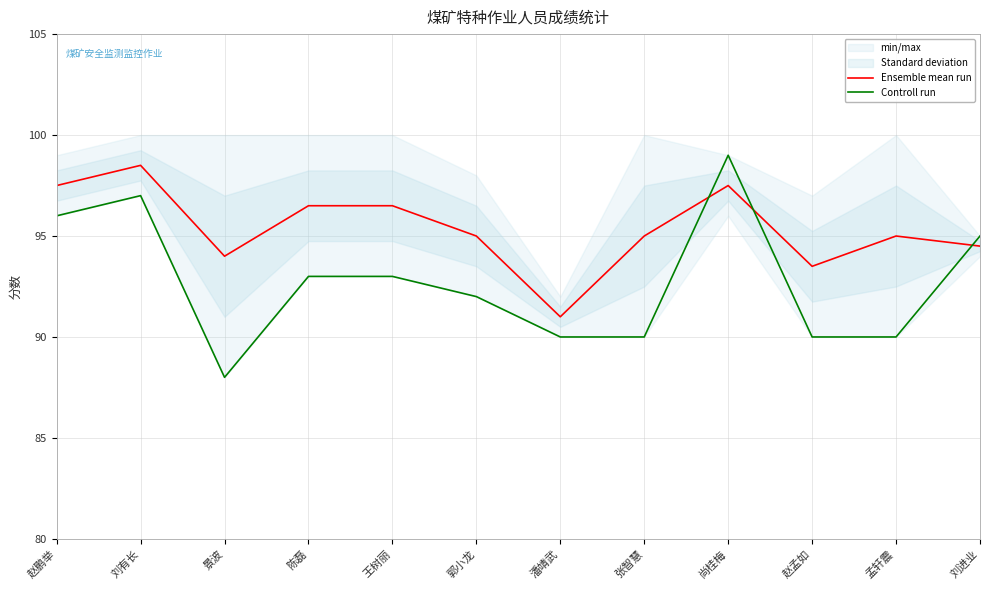

Which series has the widest spread of values?

Controll run